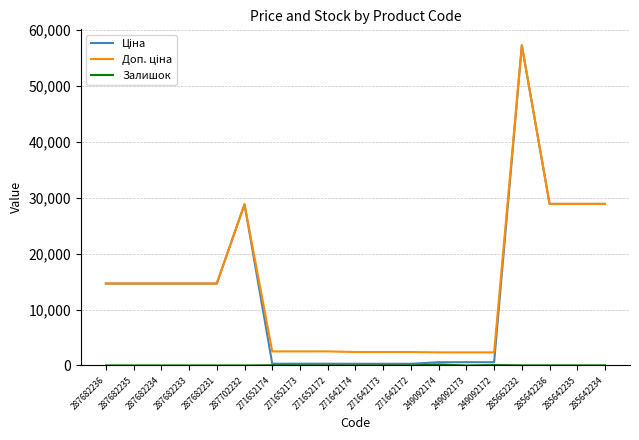

What is the spread (max minus min) of values at 287682231?

14649.6